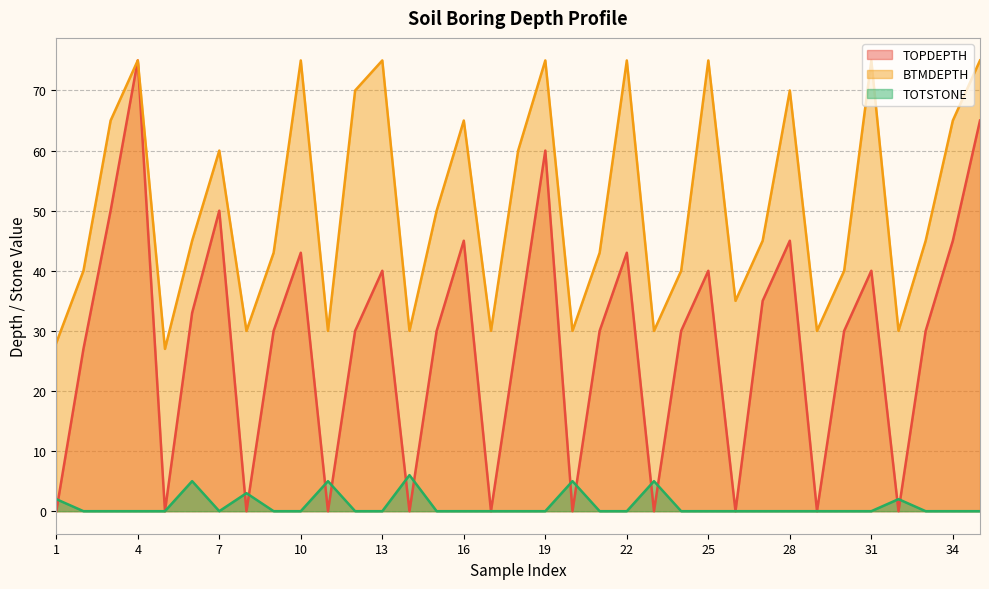

Reading right to left, extract all data points from this chart.

TOPDEPTH: 65	45	30	0	40	30	0	45	35	0	40	30	0	43	30	0	60	30	0	45	30	0	40	30	0	43	30	0	50	33	0	75	50	27	0
BTMDEPTH: 75	65	45	30	75	40	30	70	45	35	75	40	30	75	43	30	75	60	30	65	50	30	75	70	30	75	43	30	60	45	27	75	65	40	28
TOTSTONE: 0	0	0	2	0	0	0	0	0	0	0	0	5	0	0	5	0	0	0	0	0	6	0	0	5	0	0	3	0	5	0	0	0	0	2